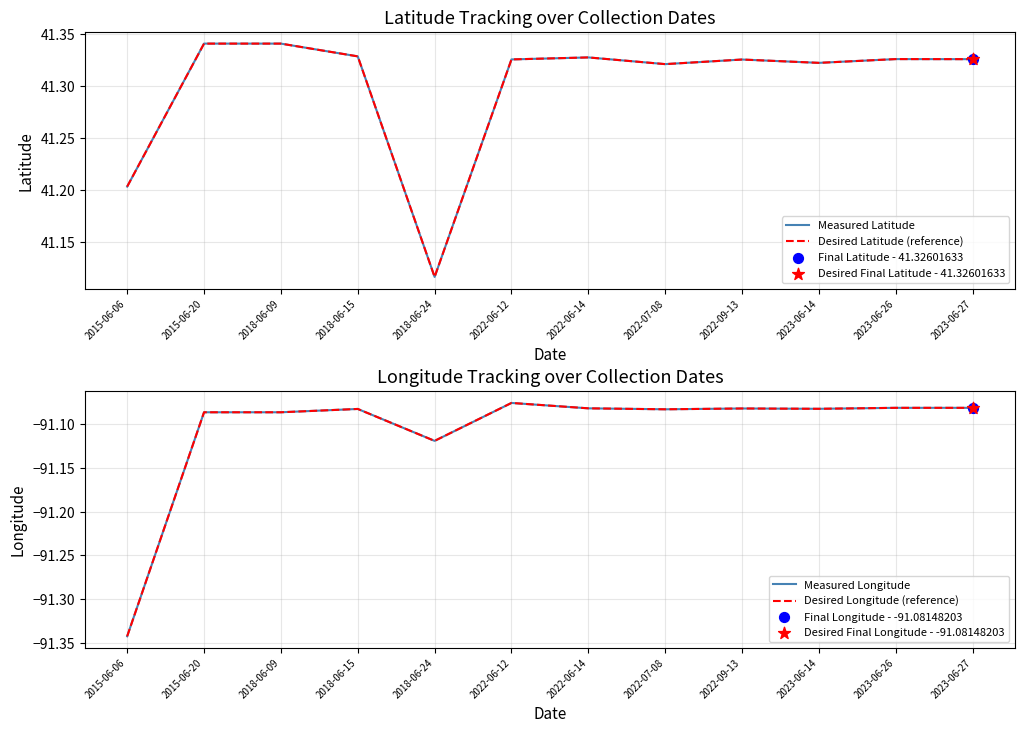

At how many categories does at least one series exceed -78?

12